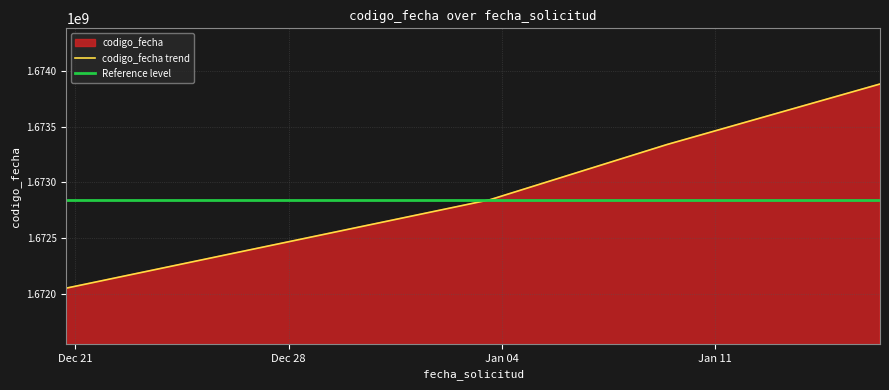

What is the sum of the values at 2023-01-09 10:30:28 and 2023-01-16 10:24:34?

3347222965